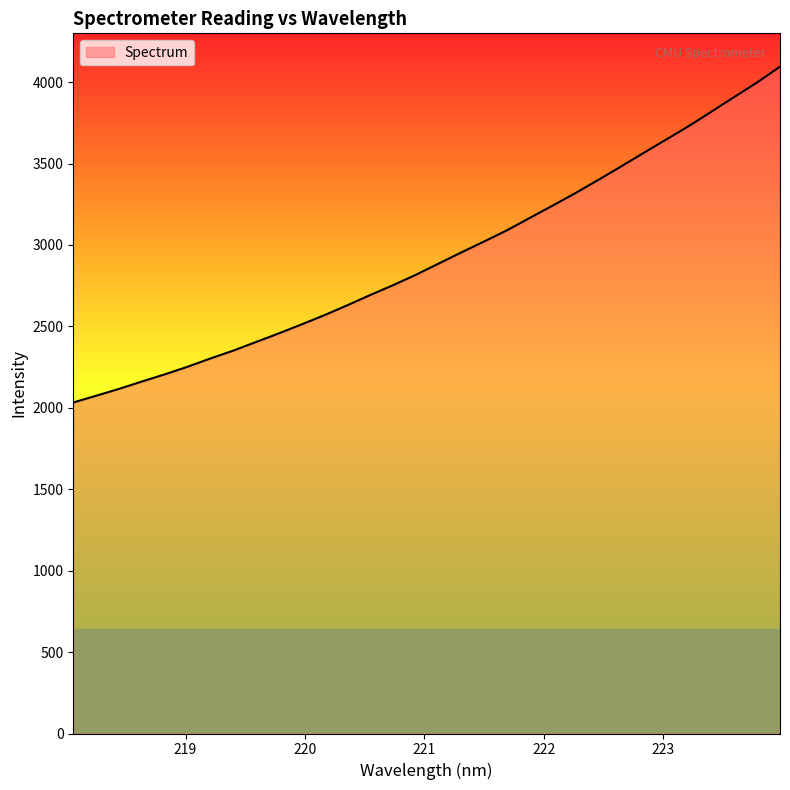

What is the maximum value shown in the chart?

4095.0